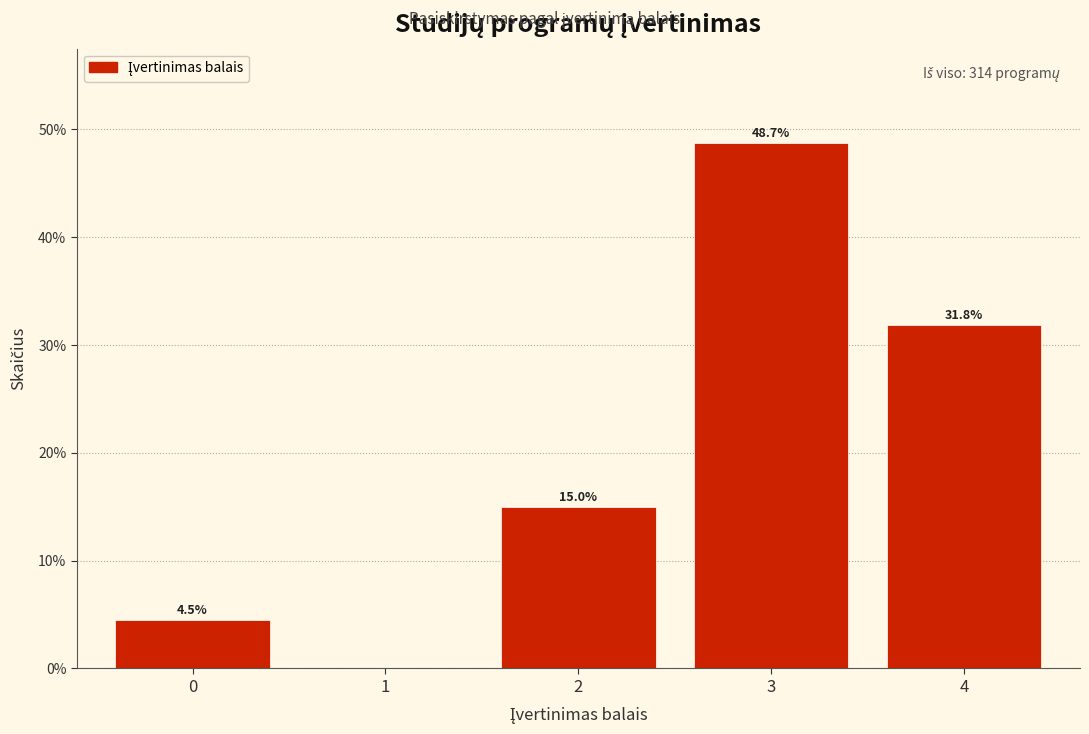

Reading left to right, extract all data points from this chart.

0=4.5	1=0.0	2=15.0	3=48.7	4=31.8